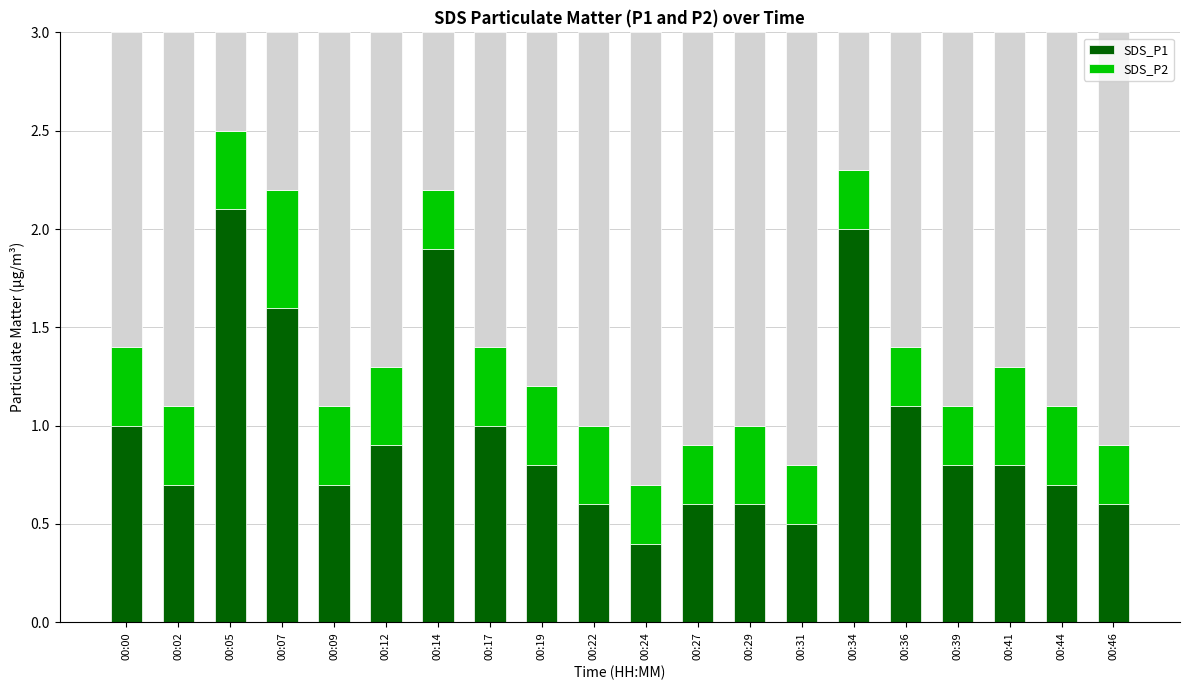

At 00:34, list the series in order from smallest to largest.

SDS_P2, SDS_P1